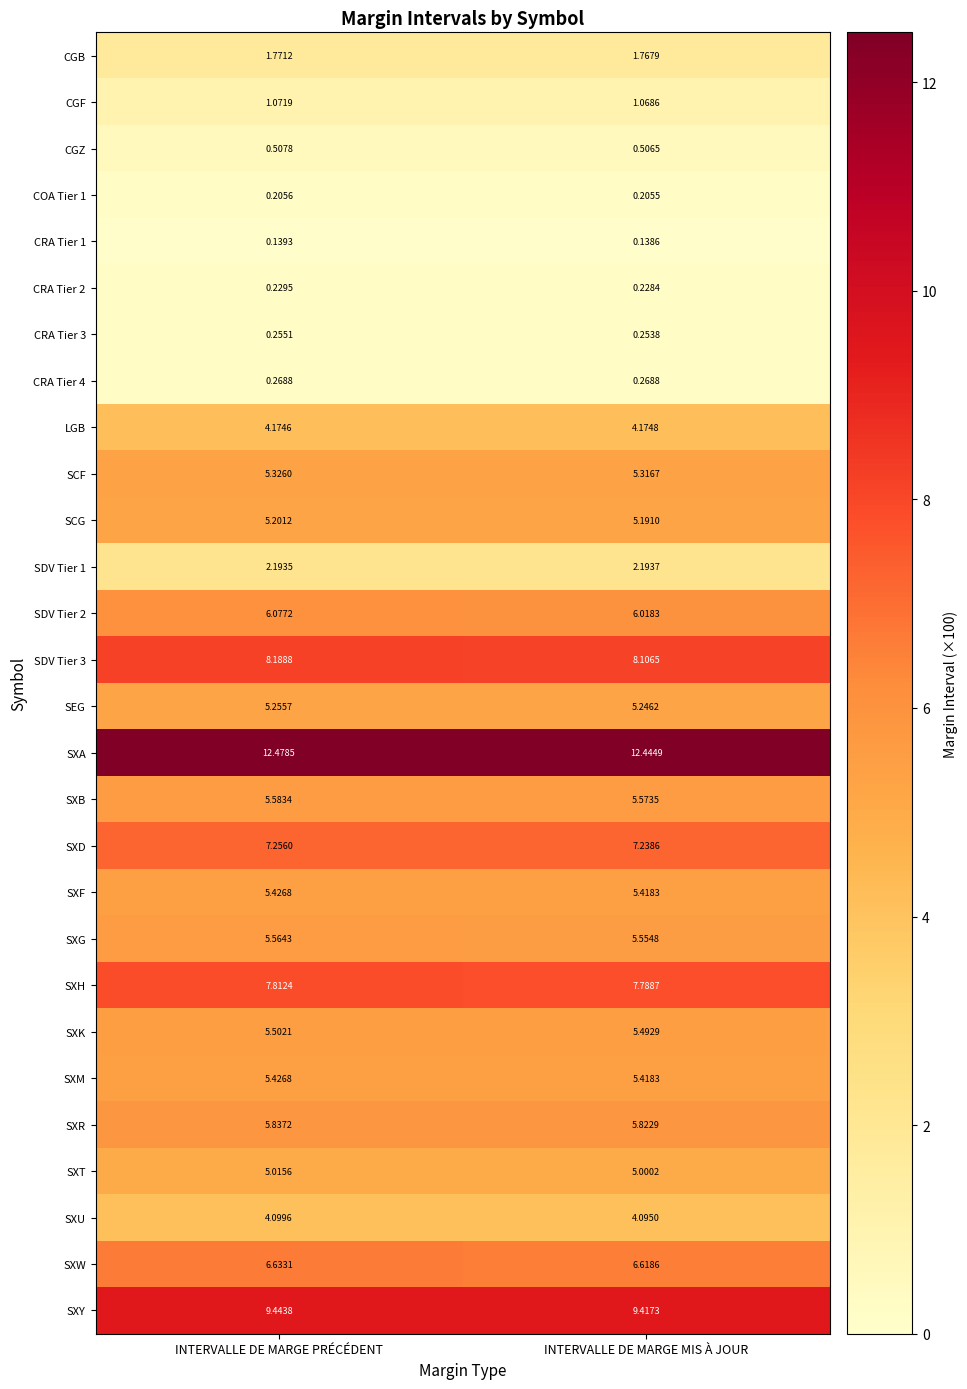

List the labels in order of CGZ value, largest first.

INTERVALLE DE MARGE PRÉCÉDENT, INTERVALLE DE MARGE MIS À JOUR